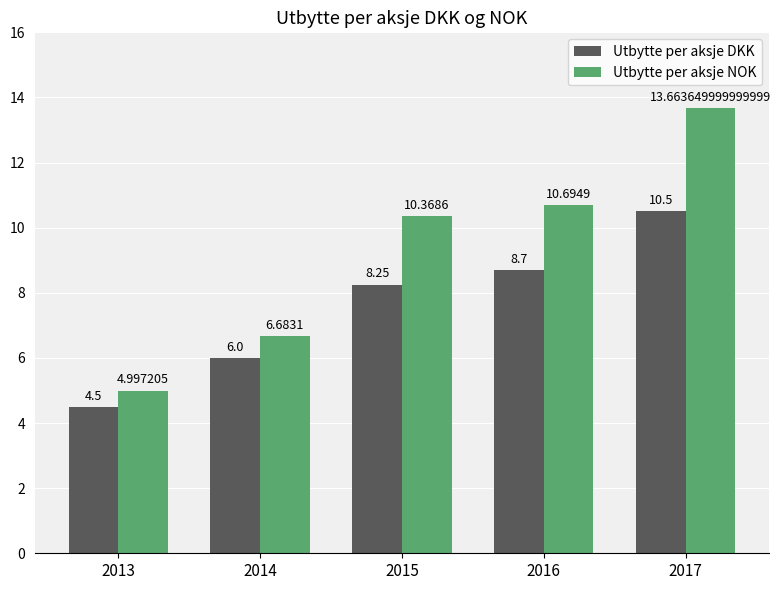

Count the number of data series in this chart.

2